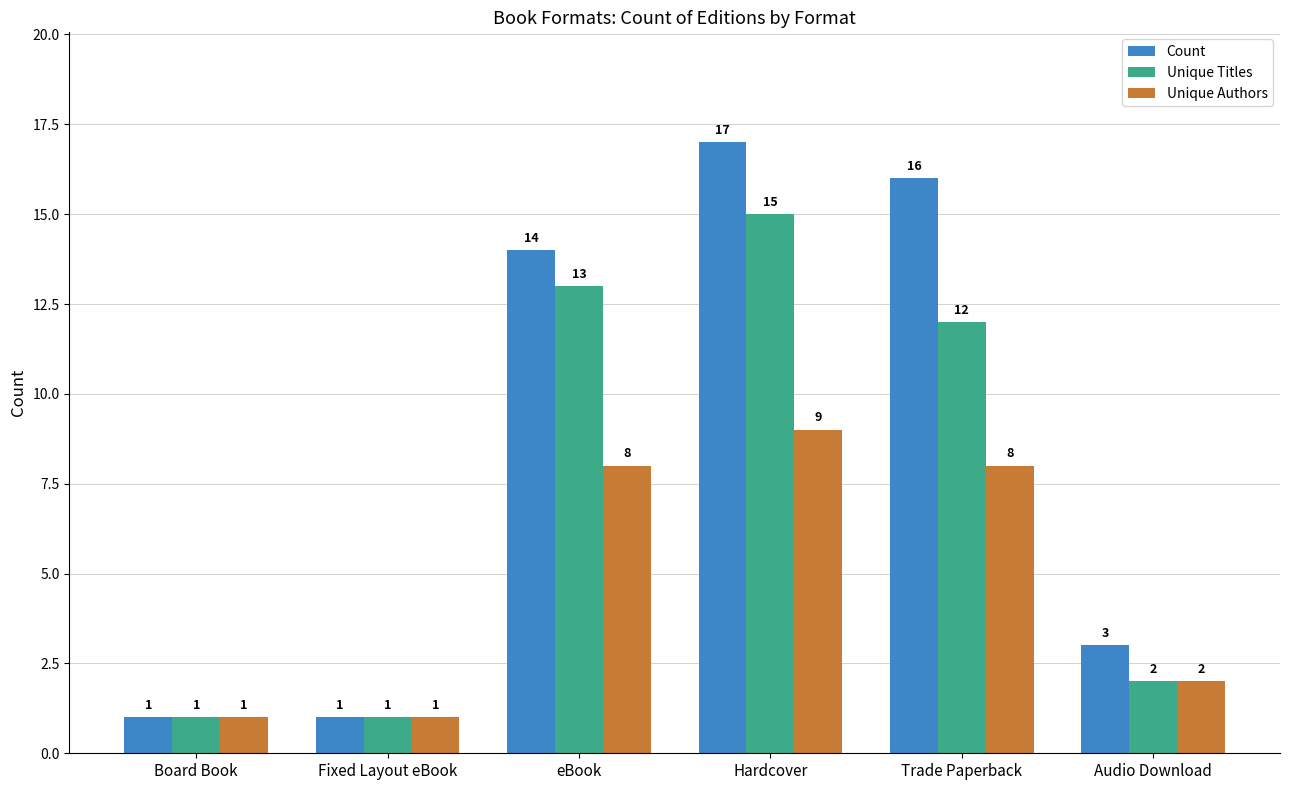

Are the bars grouped side by side (vs. stacked)?

Yes